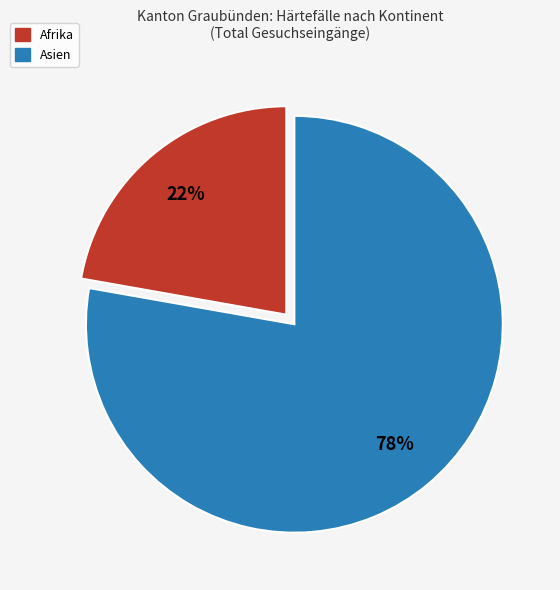

To the nearest percent, what is the average slice percentage?

50%